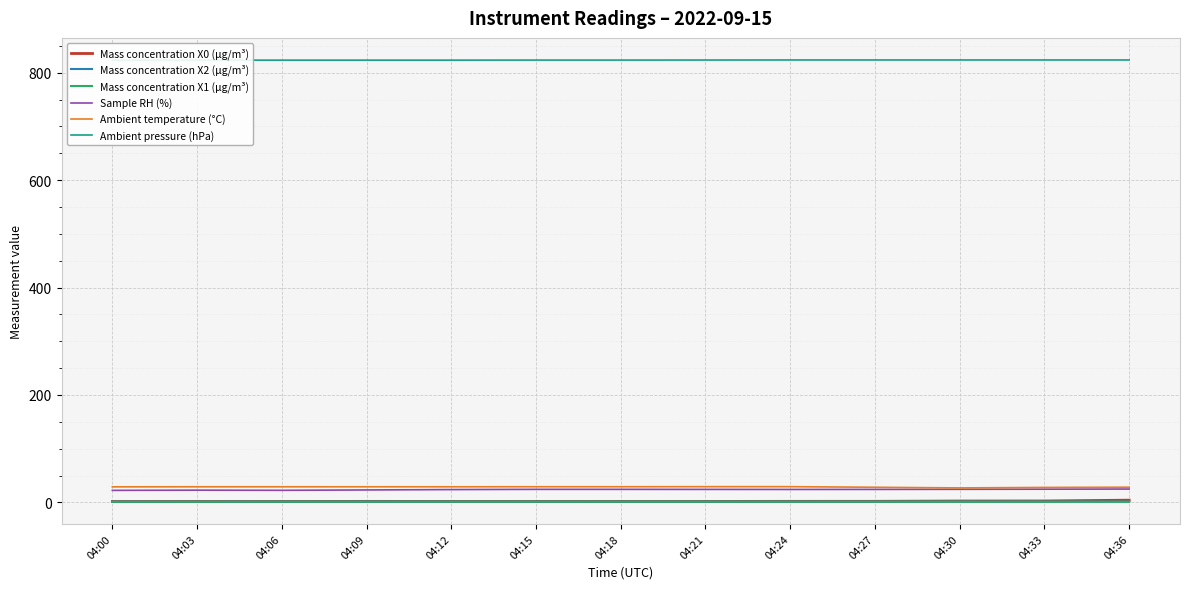

At which category is the sum across all series the highest?

04:36